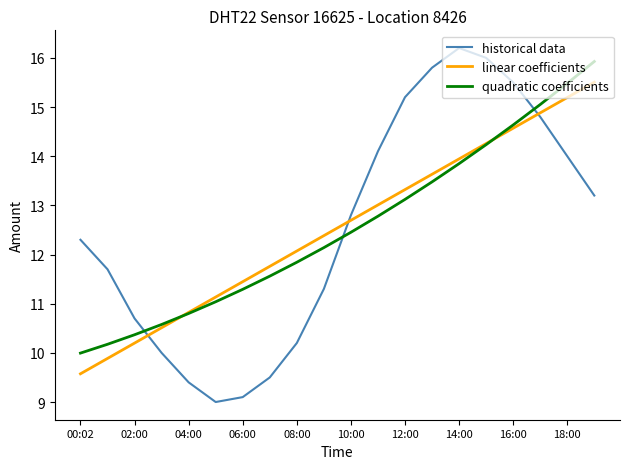

Which series has the widest spread of values?

historical data